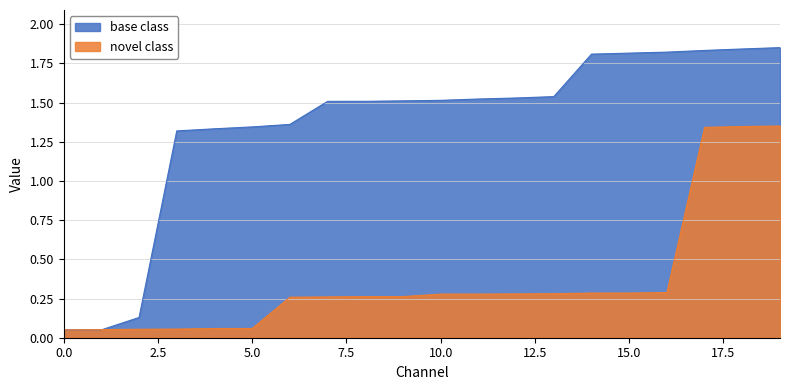

Which series has the largest total across all categories?

base class